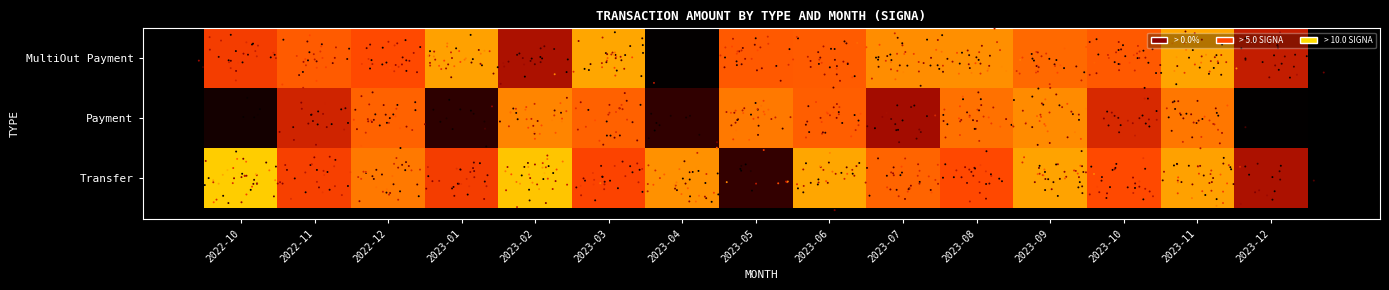

Reading left to right, what are all the values shown in this chart?

MultiOut Payment: 2022-10=8.8	2022-11=10.1	2022-12=9.5	2023-01=12.3	2023-02=5.9	2023-03=12.5	2023-04=0.3	2023-05=10.0	2023-06=10.1	2023-07=11.8	2023-08=11.9	2023-09=10.6	2023-10=10.0	2023-11=12.4	2023-12=6.7
Payment: 2022-10=1.8	2022-11=7.1	2022-12=10.4	2023-01=2.7	2023-02=11.6	2023-03=10.3	2023-04=2.8	2023-05=11.1	2023-06=10.2	2023-07=5.6	2023-08=10.9	2023-09=11.8	2023-10=7.5	2023-11=11.1	2023-12=0.2
Transfer: 2022-10=13.5	2022-11=9.0	2022-12=11.1	2023-01=8.8	2023-02=13.3	2023-03=9.2	2023-04=11.9	2023-05=2.9	2023-06=12.5	2023-07=10.4	2023-08=9.4	2023-09=12.4	2023-10=9.5	2023-11=12.3	2023-12=5.9